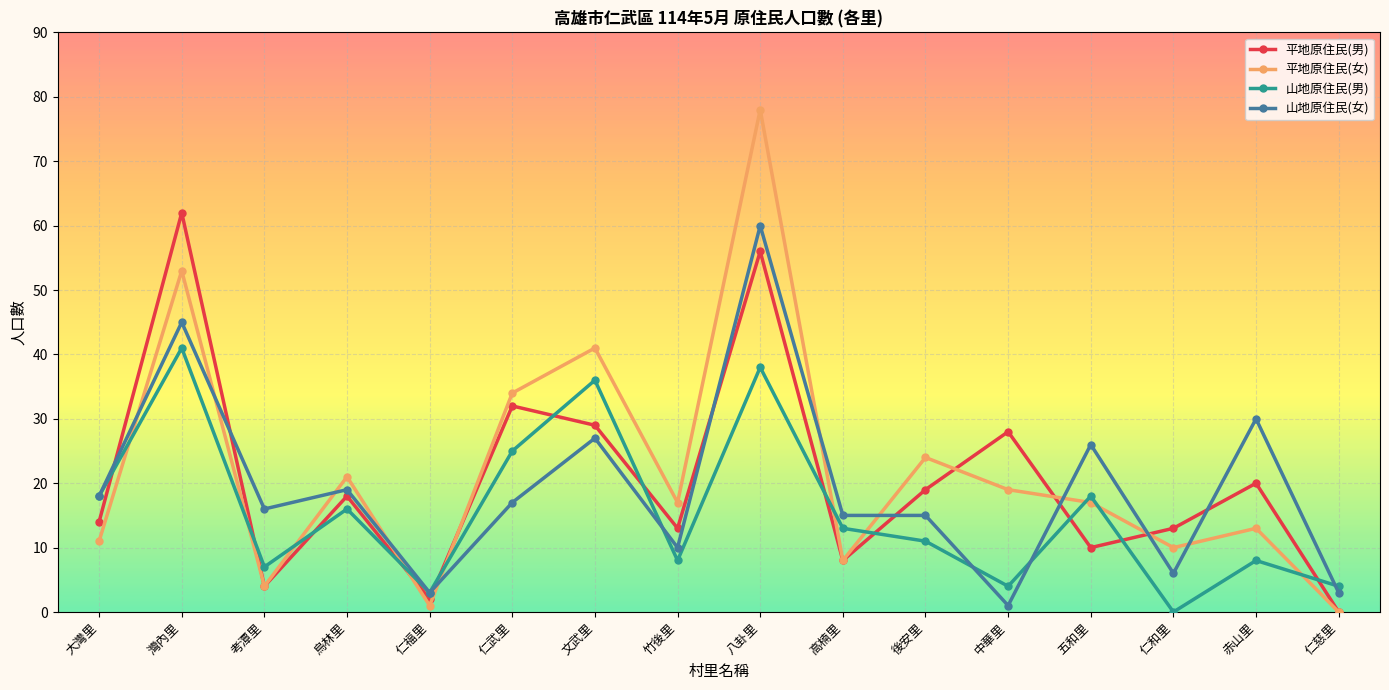

What is the label of the 9th point from the right?

竹後里